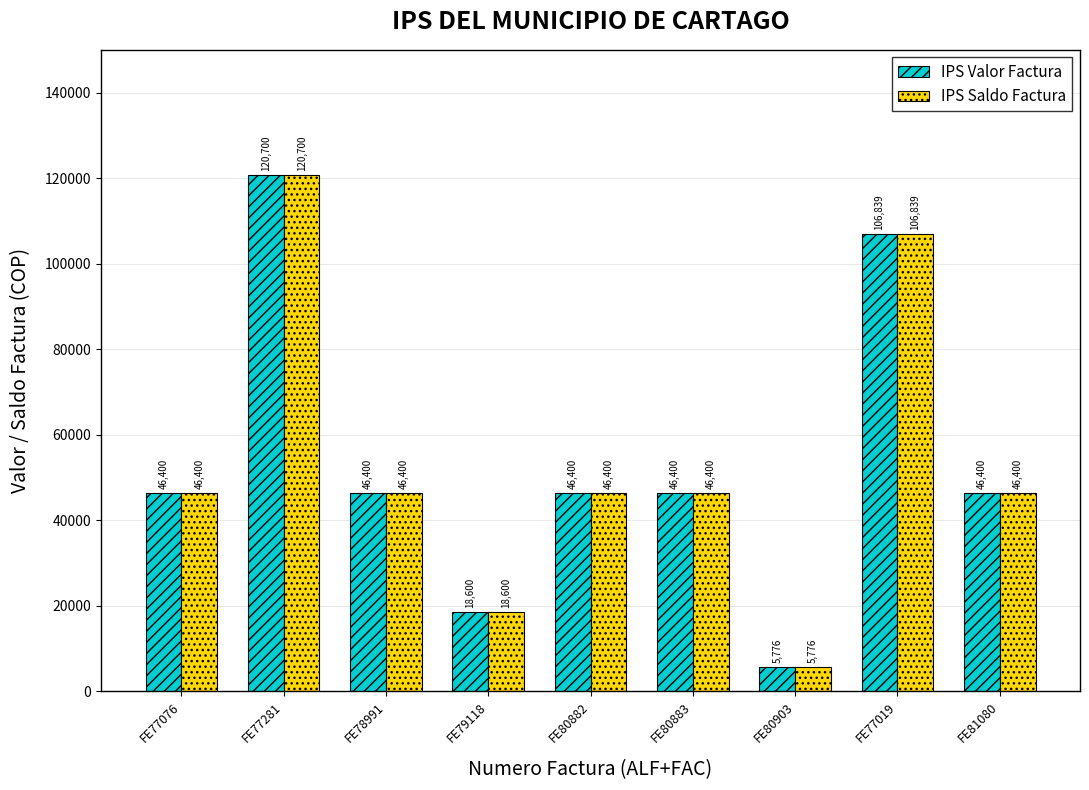

At how many categories does at least one series exceed 67018?

2